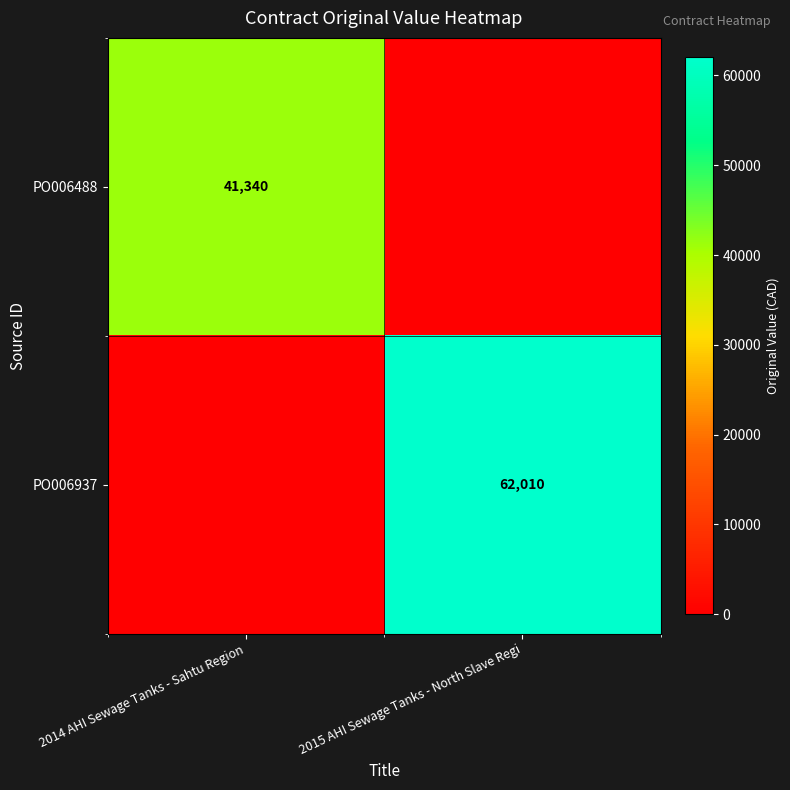

The value of PO006937 at 2015 AHI Sewage Tanks - North Slave Regi is 62010. True or false?

True